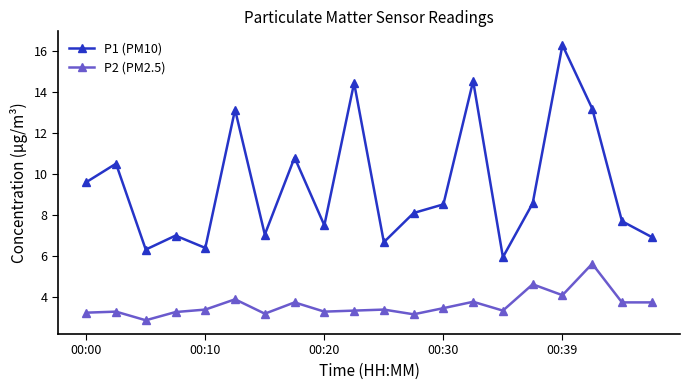

True or false: P2 (PM2.5) and P1 (PM10) intersect in this chart.

False